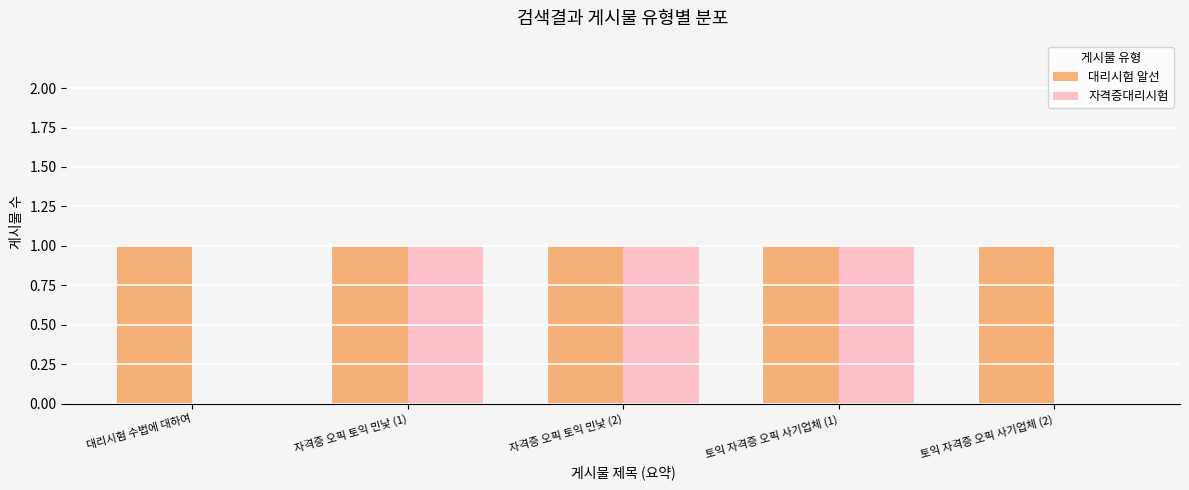

Read the 자격증대리시험 value at 자격증 오픽 토익 민낯 (2).

1